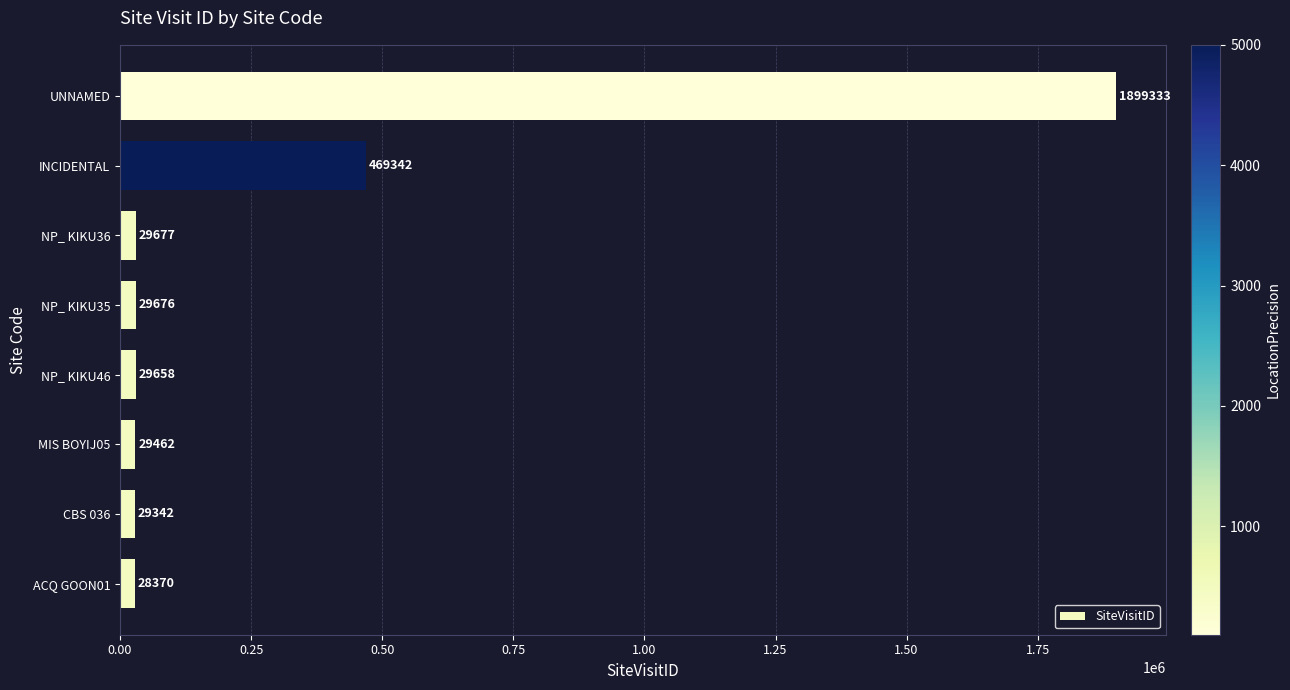

List the labels in order of value, smallest first.

ACQ GOON01, CBS 036, MIS BOYIJ05, NP_ KIKU46, NP_ KIKU35, NP_ KIKU36, INCIDENTAL, UNNAMED